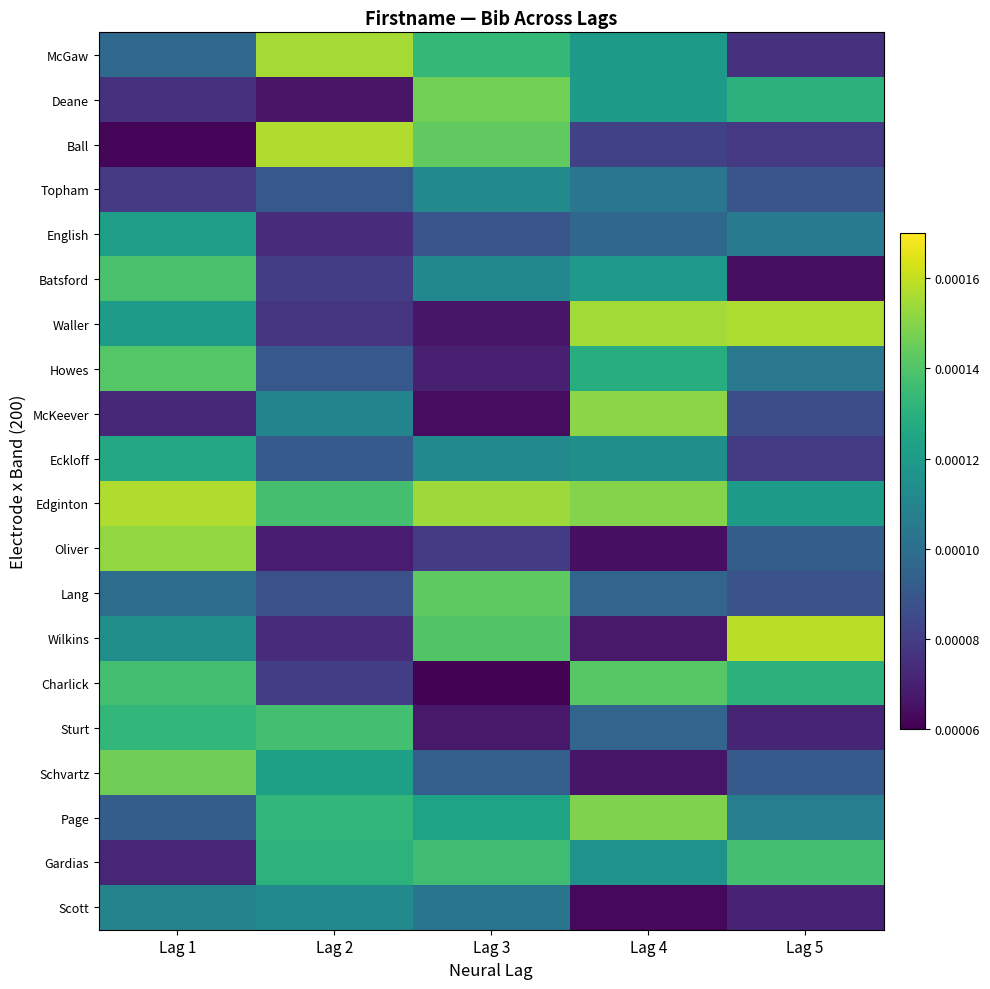

Which series has the largest range (max minus min)?

Ball